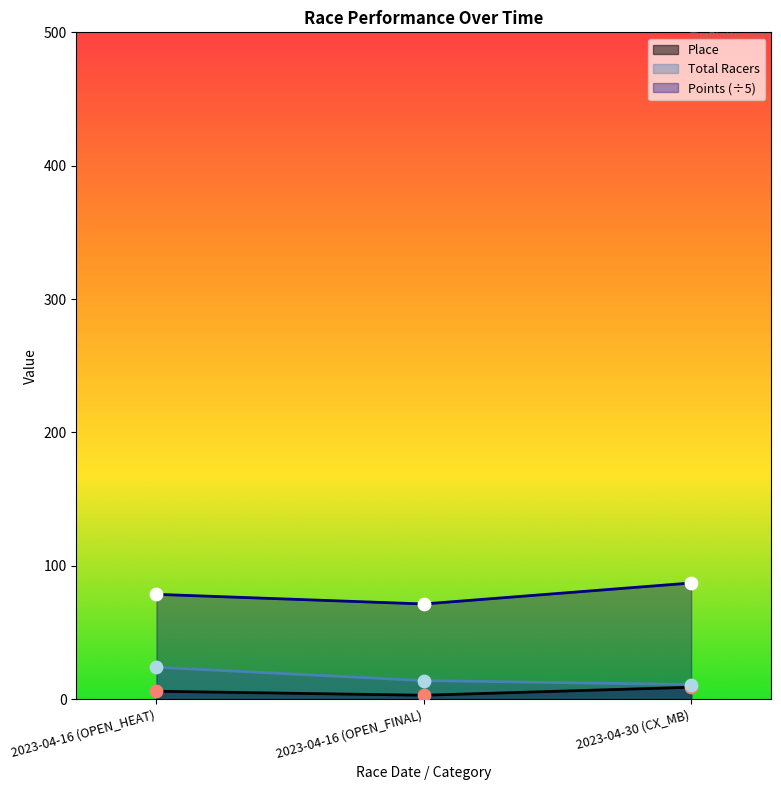

Which series reaches the maximum Y coordinate?

Points